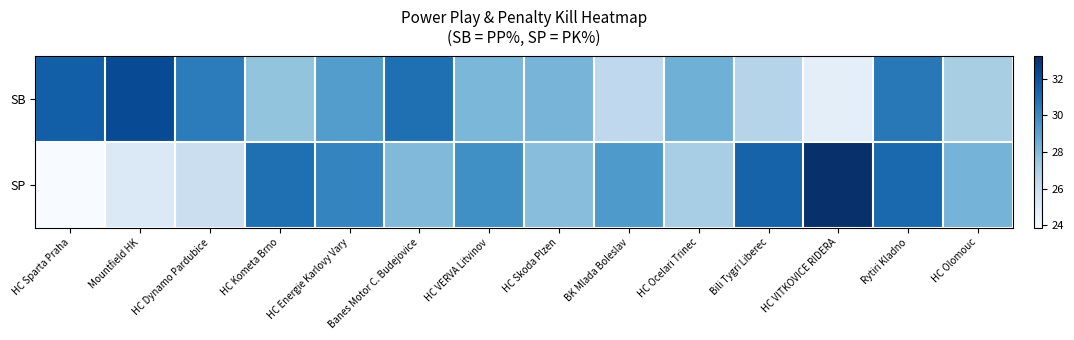

At which category is the sum across all series the highest?

Rytiri Kladno